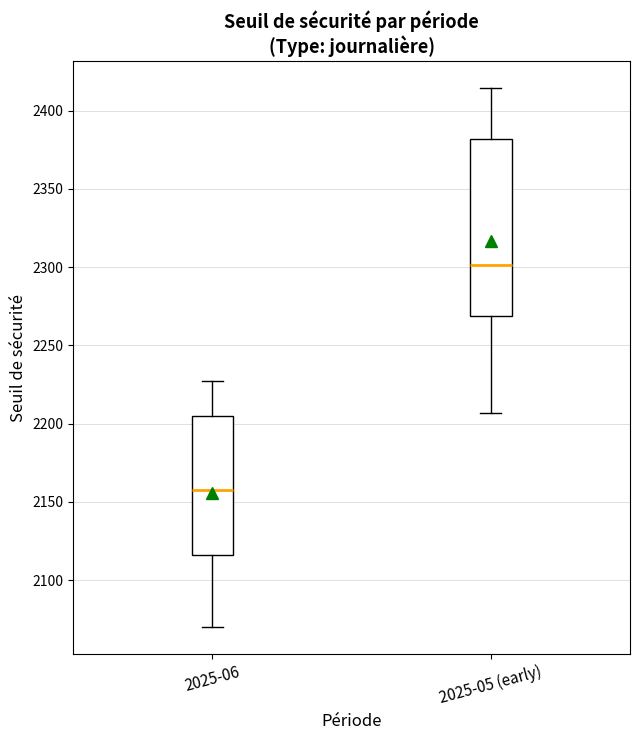

Comparing the boxes themselves (not the whiskers), which one is the tallest?

2025-05 (early)